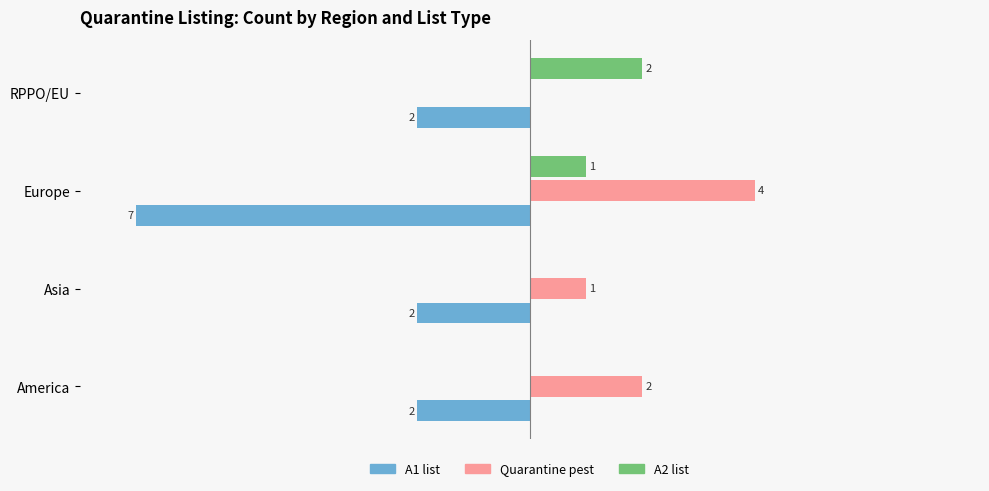

At which label does A2 list reach its peak?

RPPO/EU